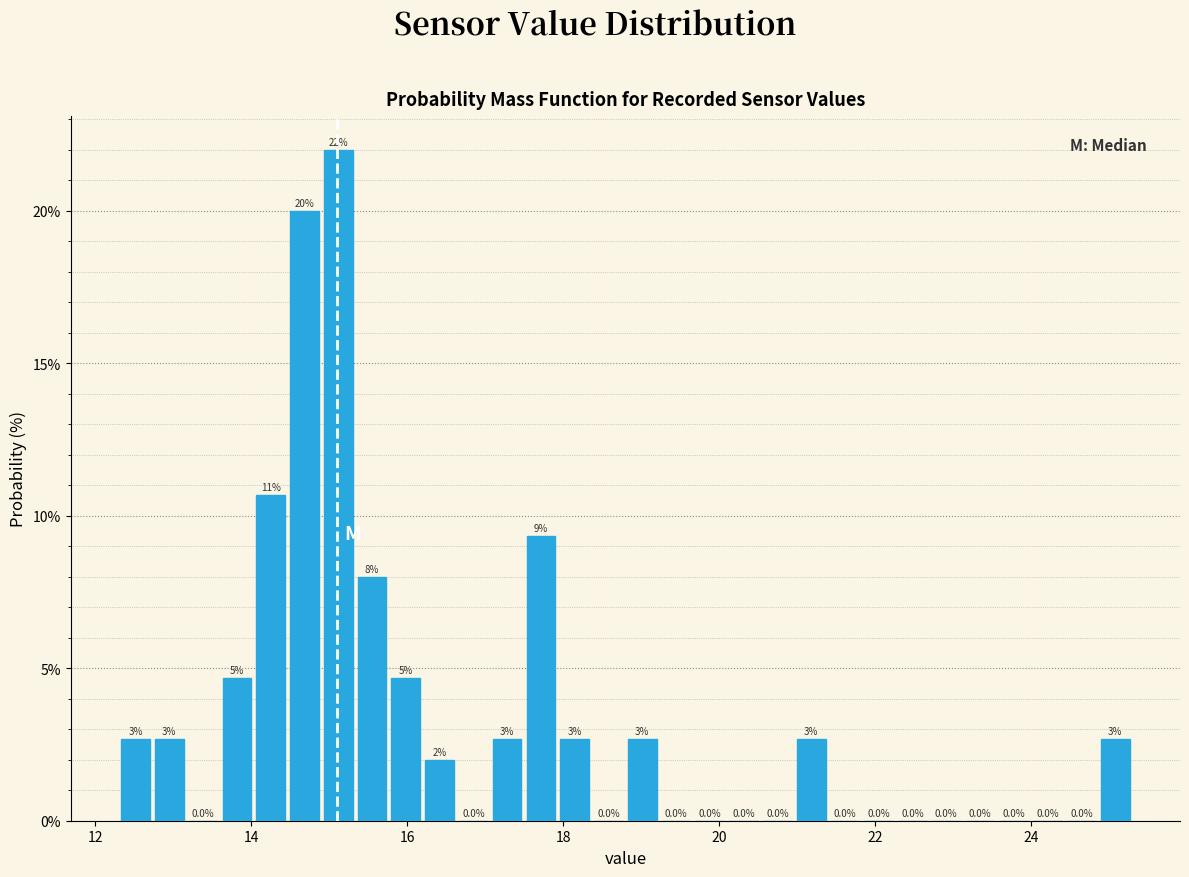

Around what value on the x-axis is the tallest bar? Give the approximate position of its centre, as read against the axis.

15.2